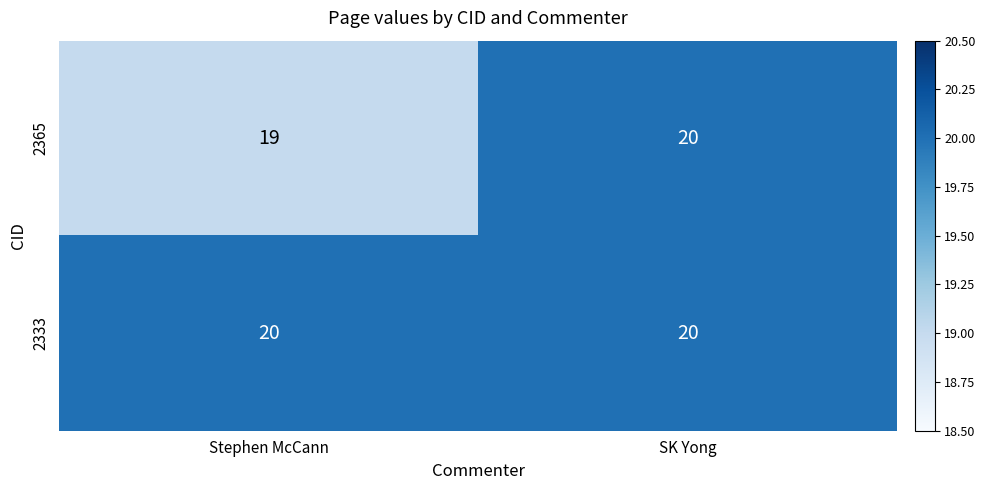

Which series has the largest range (max minus min)?

2365